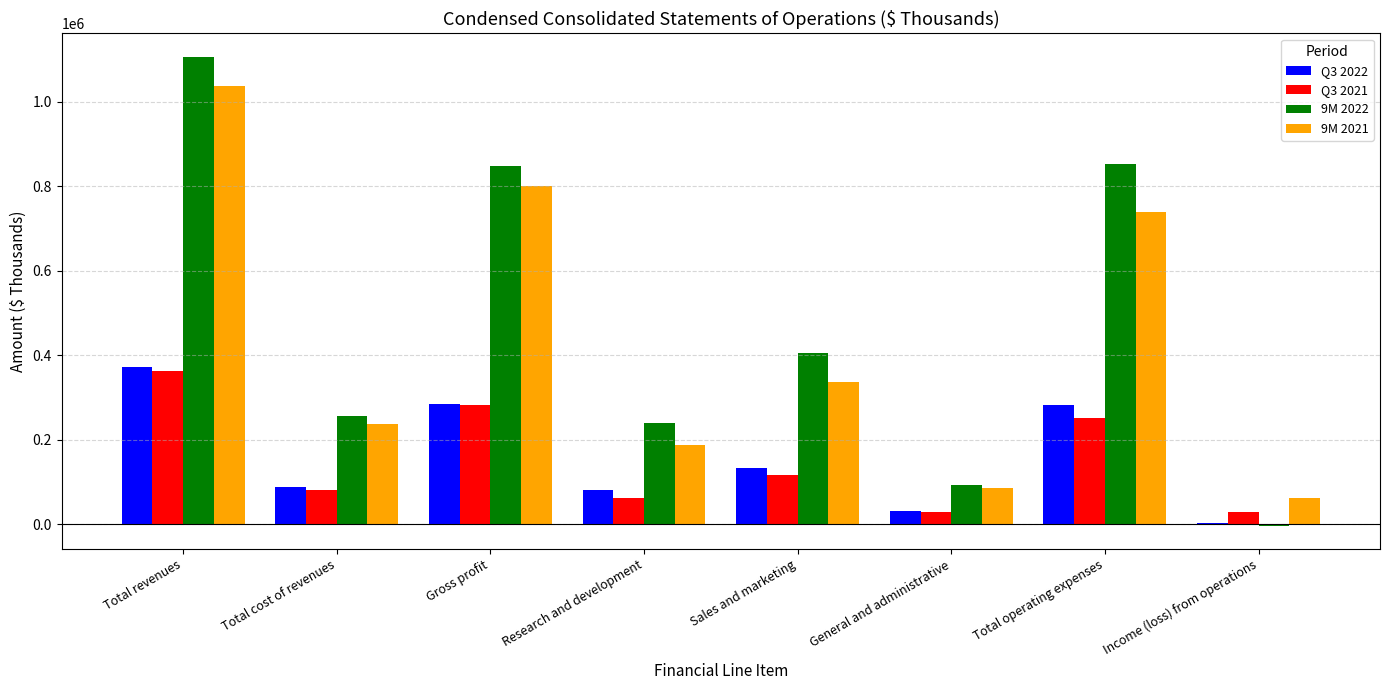

The 9M 2021 series shows 52723 at Research and development. True or false?

False